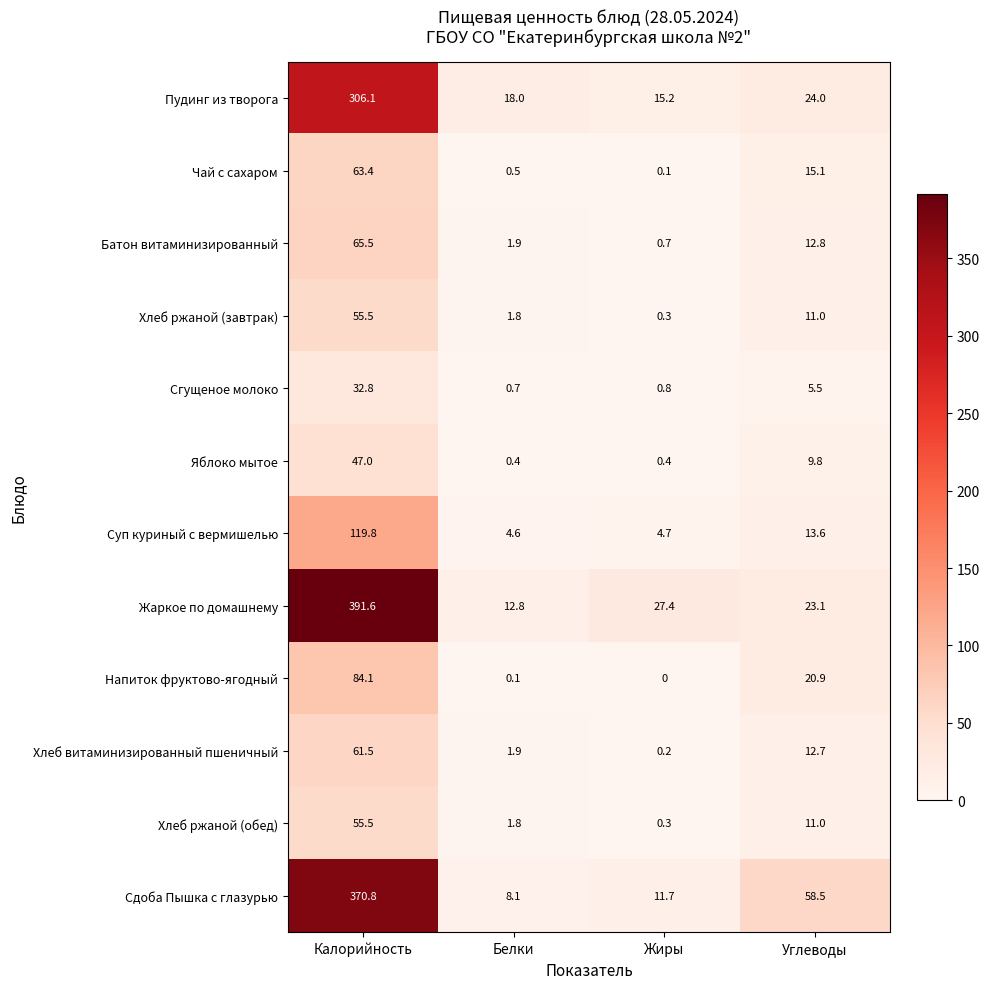

What is the average value of the Жаркое по домашнему series?

113.7